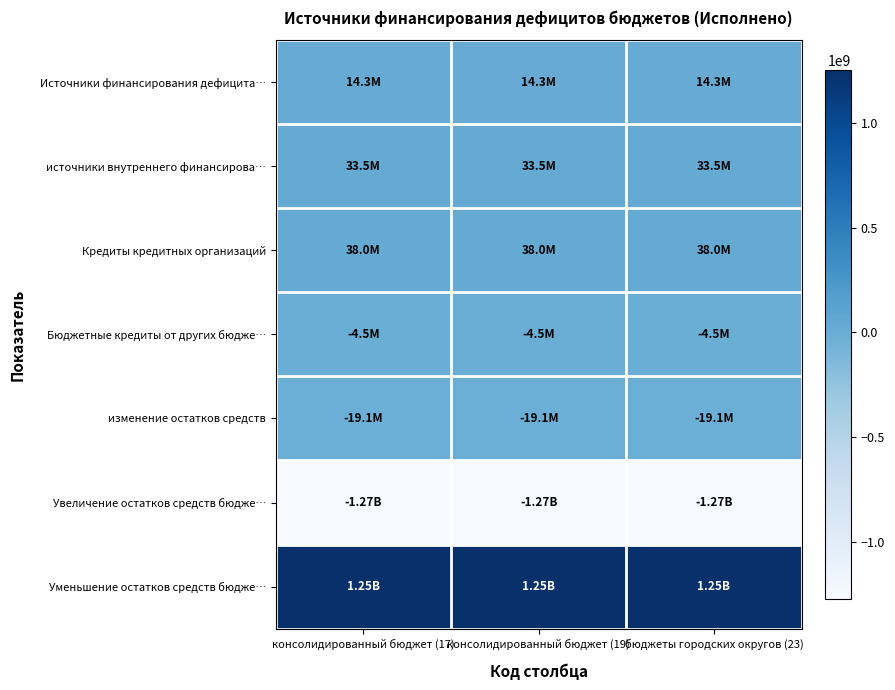

Reading left to right, transcribe all the data shown in this chart.

Источники финансирования дефицита…: консолидированный бюджет (17)=14342308.7	консолидированный бюджет (19)=14342308.7	бюджеты городских округов (23)=14342308.7
источники внутреннего финансирова…: консолидированный бюджет (17)=33465002.0	консолидированный бюджет (19)=33465002.0	бюджеты городских округов (23)=33465002.0
Кредиты кредитных организаций: консолидированный бюджет (17)=38000000.0	консолидированный бюджет (19)=38000000.0	бюджеты городских округов (23)=38000000.0
Бюджетные кредиты от других бюдже…: консолидированный бюджет (17)=-4534998.0	консолидированный бюджет (19)=-4534998.0	бюджеты городских округов (23)=-4534998.0
изменение остатков средств: консолидированный бюджет (17)=-19122693.3	консолидированный бюджет (19)=-19122693.3	бюджеты городских округов (23)=-19122693.3
Увеличение остатков средств бюдже…: консолидированный бюджет (17)=-1274091651.7	консолидированный бюджет (19)=-1274091651.7	бюджеты городских округов (23)=-1274091651.7
Уменьшение остатков средств бюдже…: консолидированный бюджет (17)=1254968958.4	консолидированный бюджет (19)=1254968958.4	бюджеты городских округов (23)=1254968958.4